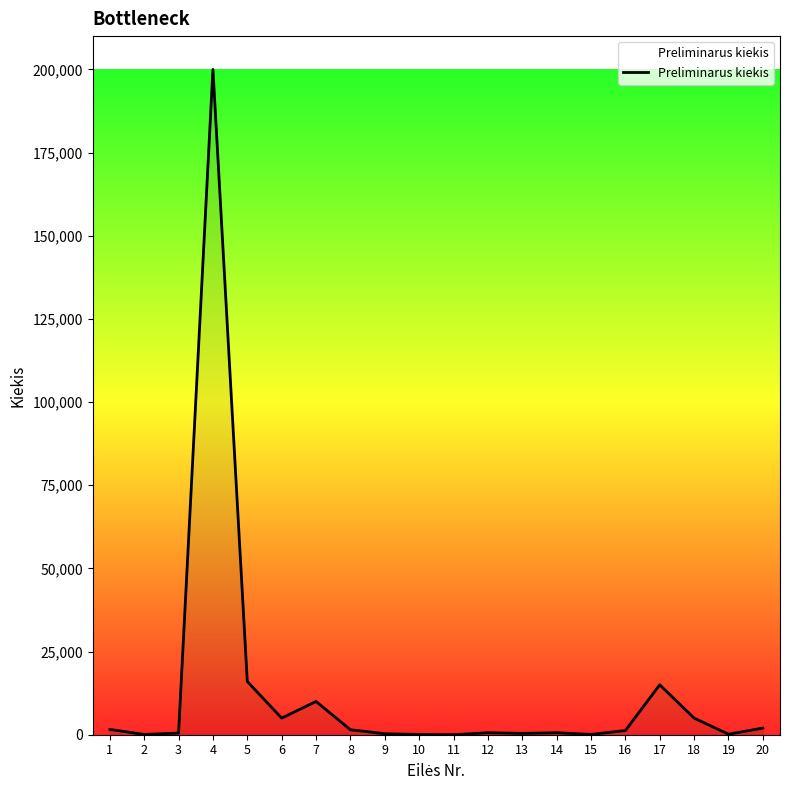

Is it true that the value at 7 is 10000?

True